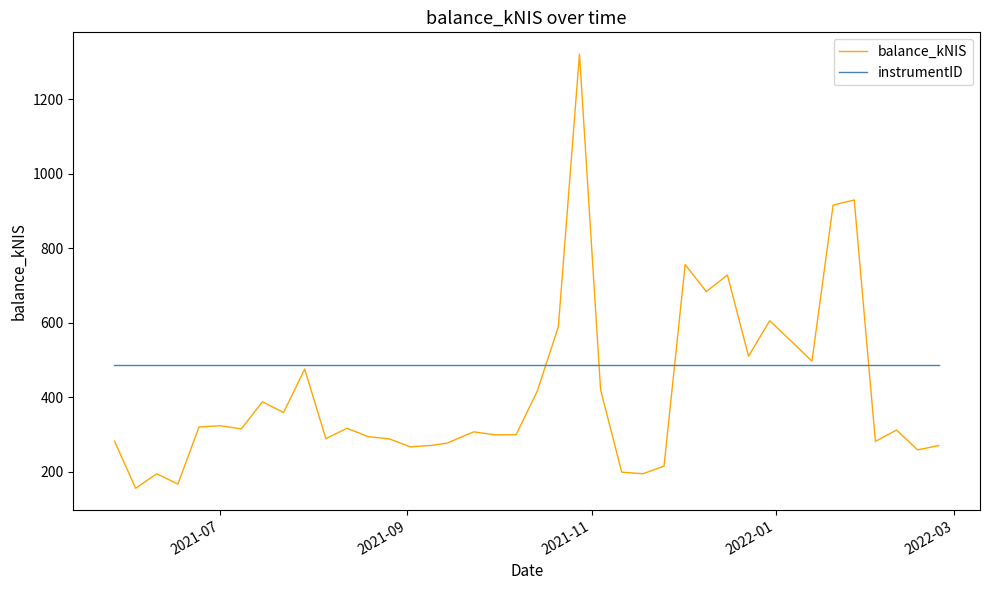

List the series in order of their peak value, lowest first.

instrumentID, balance_kNIS